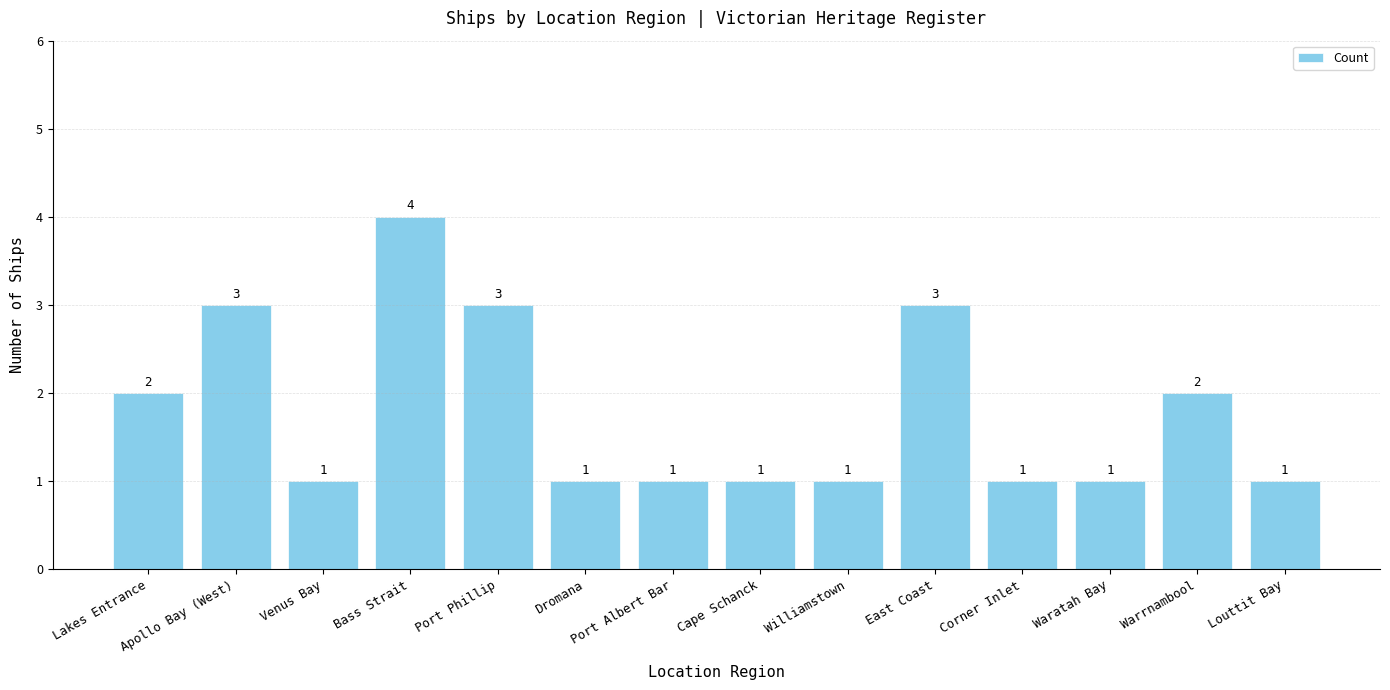

What is the value of the 7th bar from the left?

1